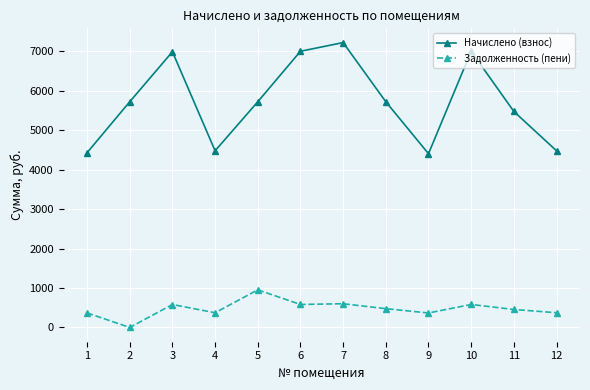

Where does the Начислено (взнос) series first go above 5725?

2